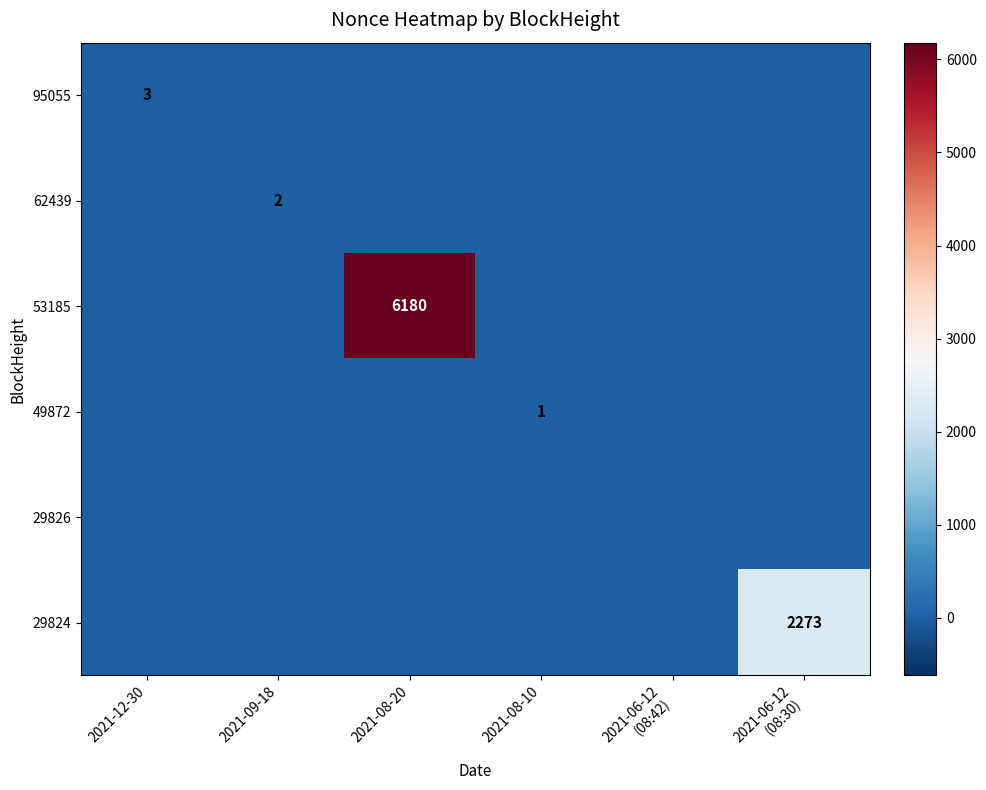

What is the average value of the 53185 series?

1030